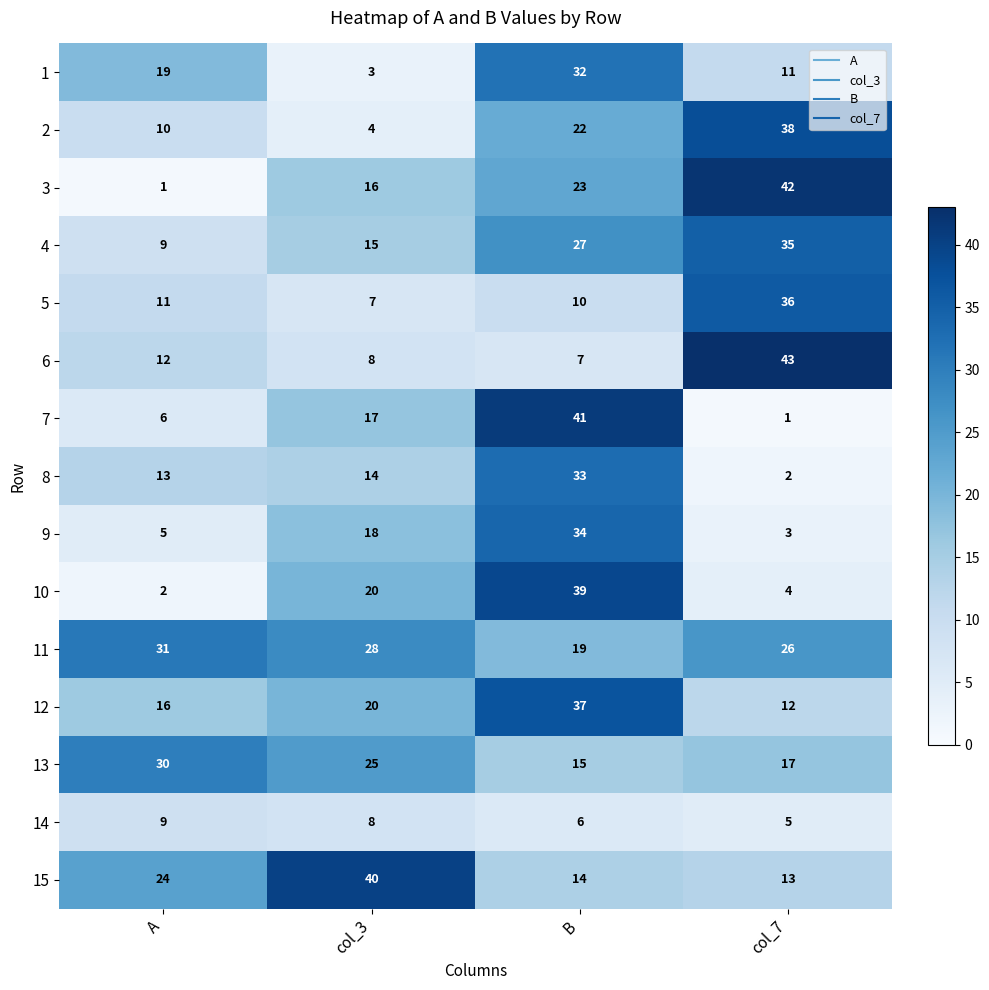

Which series changed the most between A and col_3?

10